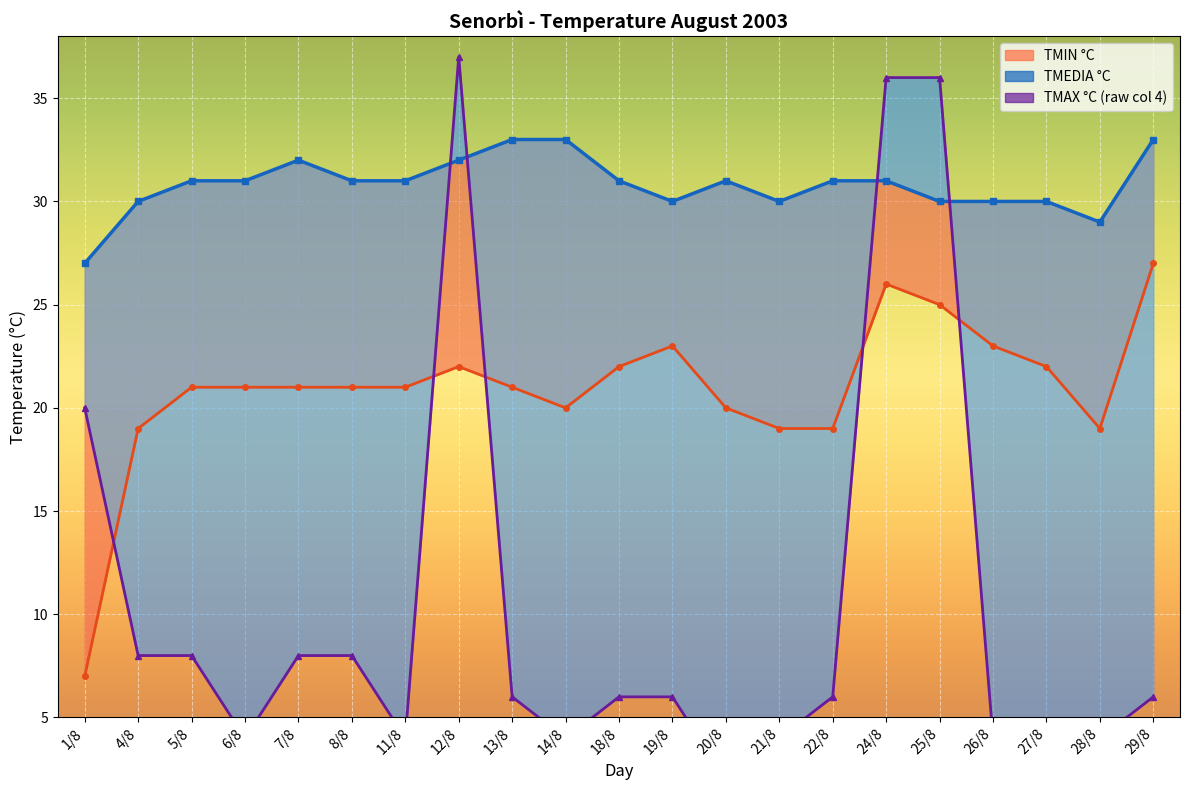

True or false: TMEDIA °C and TMAX °C cross at least once.

True